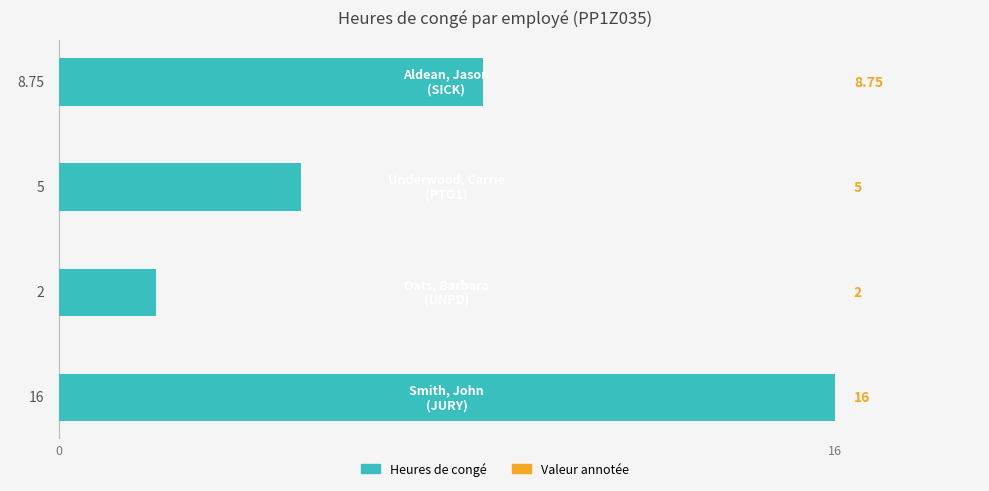

What is the difference between the maximum and minimum values?

14.0